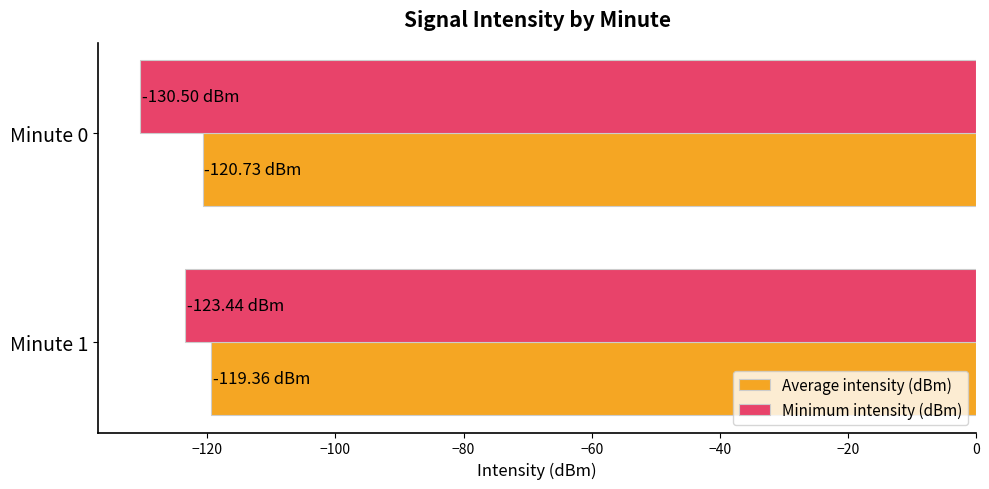

Which category has the highest value across all series?

Minute 1